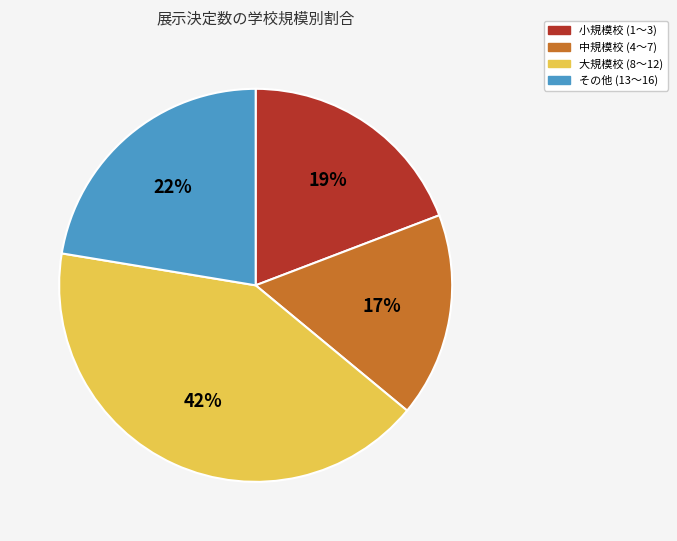

Is there any slice that represents more than half of the pie?

No